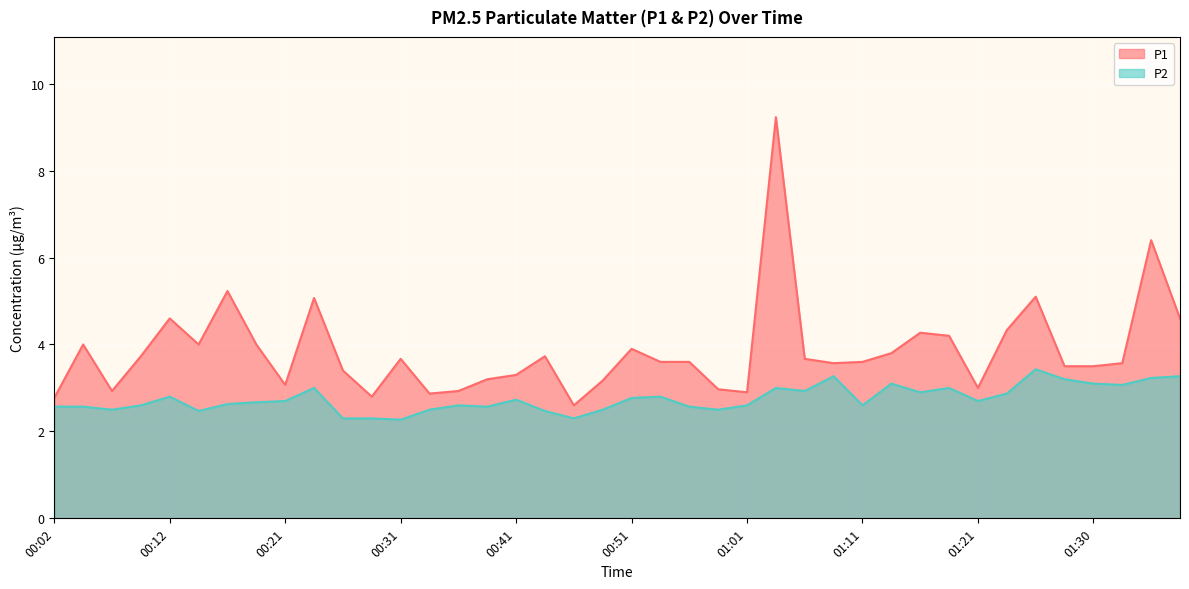

Where is the first local minimum for P1?

00:07